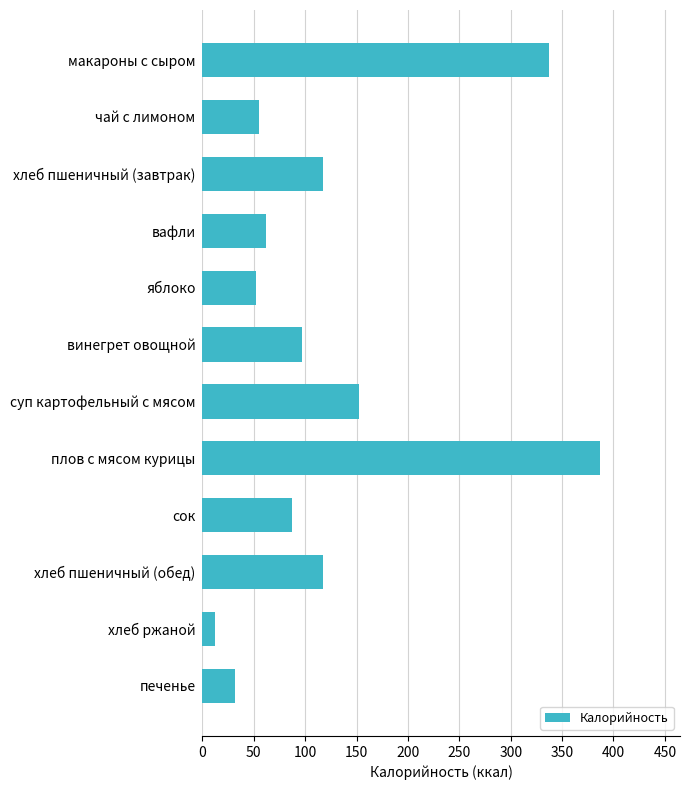

What position from the bottom is чай с лимоном?

11